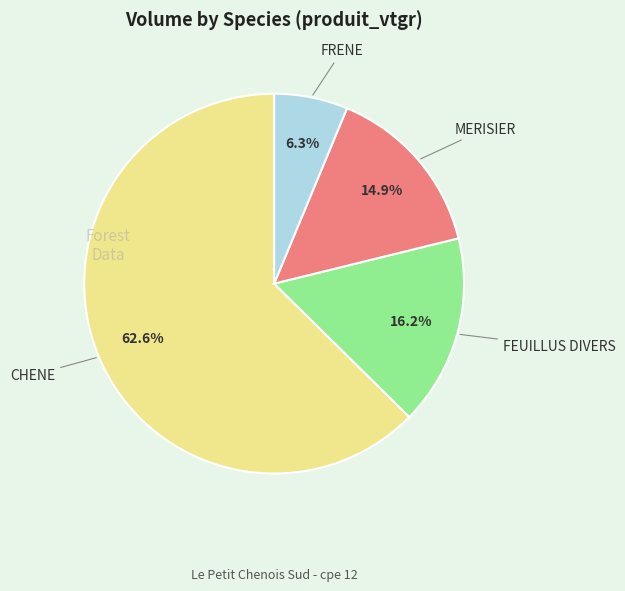

Is there a majority slice in this chart?

Yes